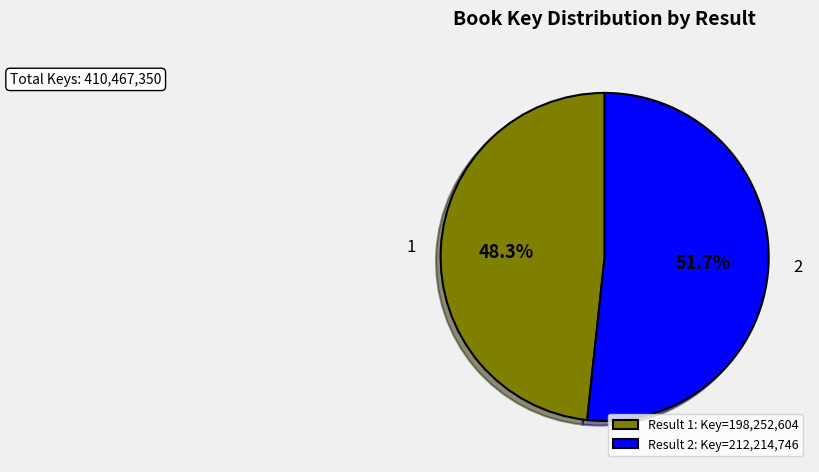

Is there any slice that represents more than half of the pie?

Yes